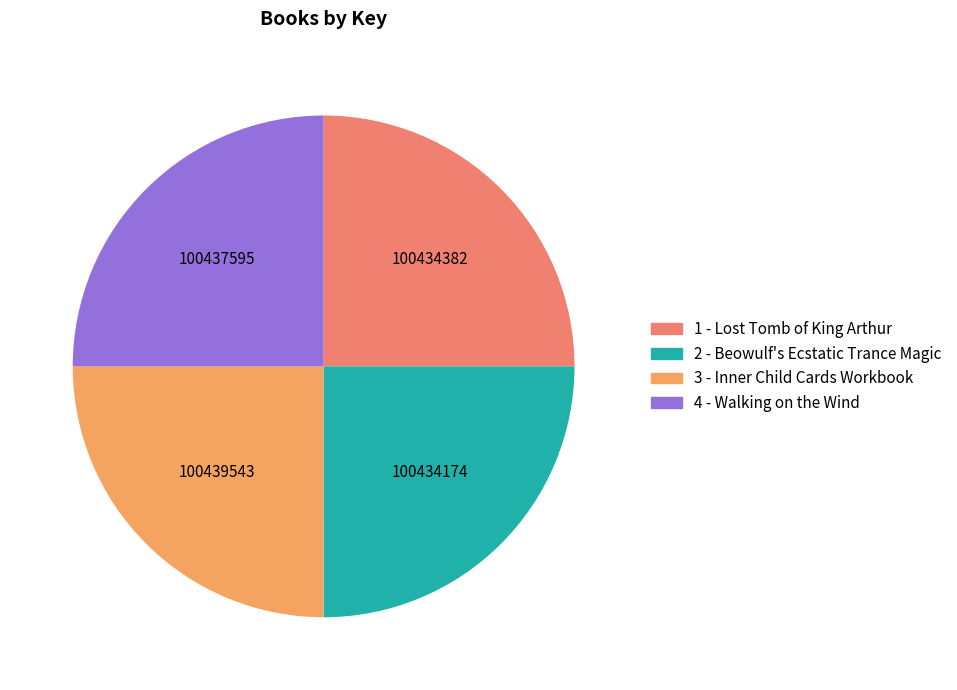

How many segments does this pie chart have?

4